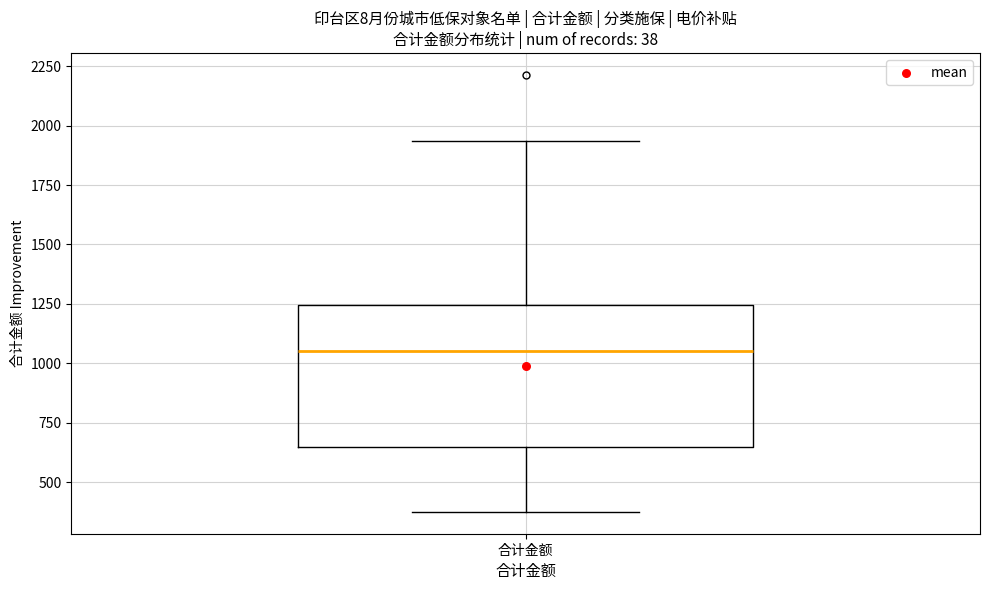

Read this box plot against the y-axis: the position of the median line, the range covered by the box, and the ends of both whiskers. The values are not printed on the chart, so give them approximately, as read against the axis.

median 1050, box 650 to 1250, whiskers 400 to 1950